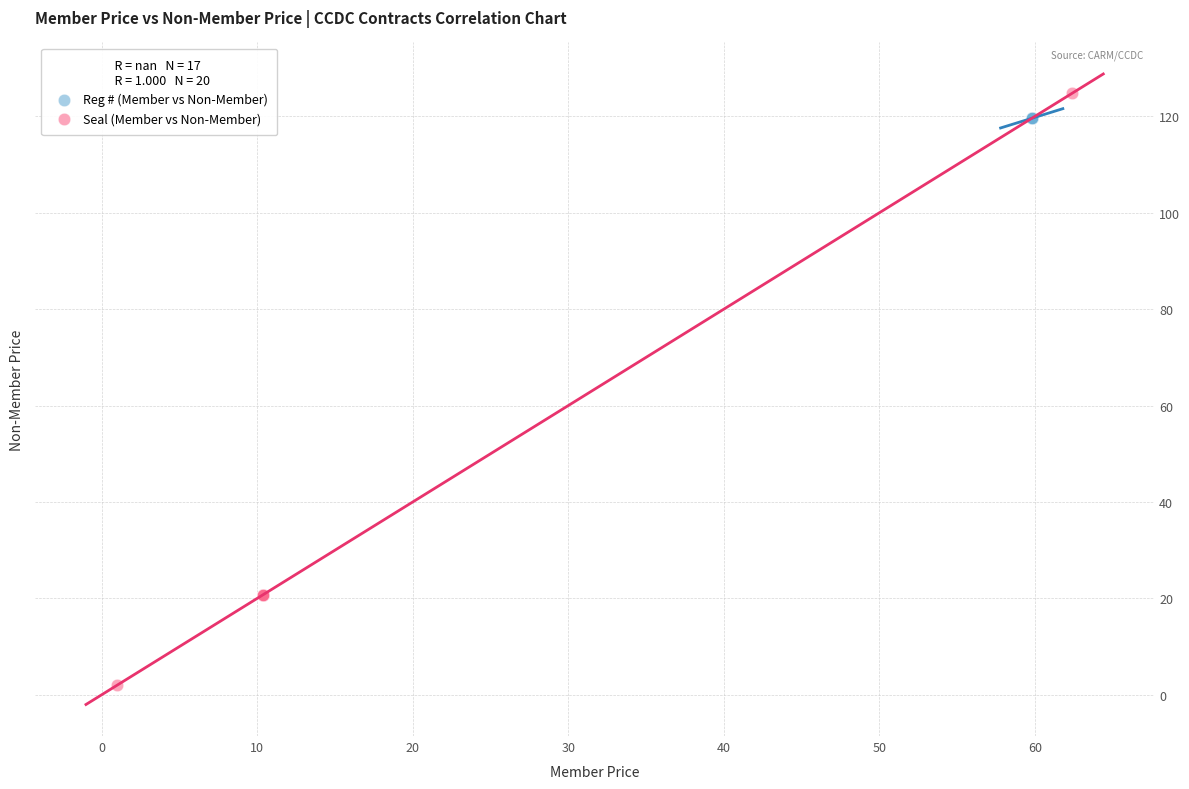

Which series reaches the minimum Y coordinate?

Seal (Member vs Non-Member)